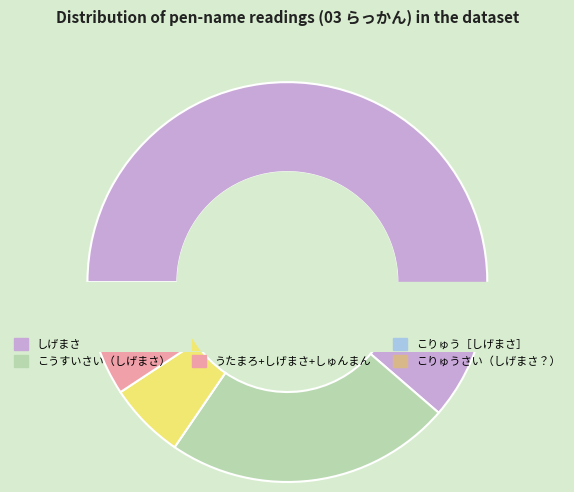

Rank the categories by value from lowest to highest.

こりゅうさい（しげまさ？）, こりゅう［しげまさ］, うたまろ+しげまさ+しゅんまん, からん（しげまさ）, こうすいさい（しげまさ）, しげまさ